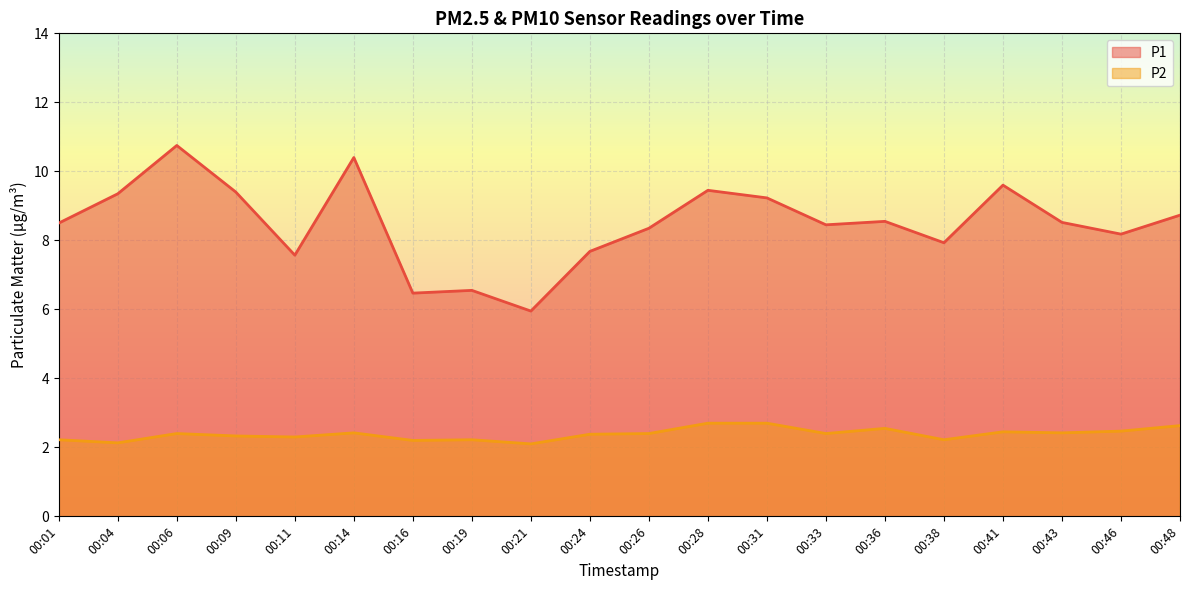

How many P2 values are between 2 and 3?

20